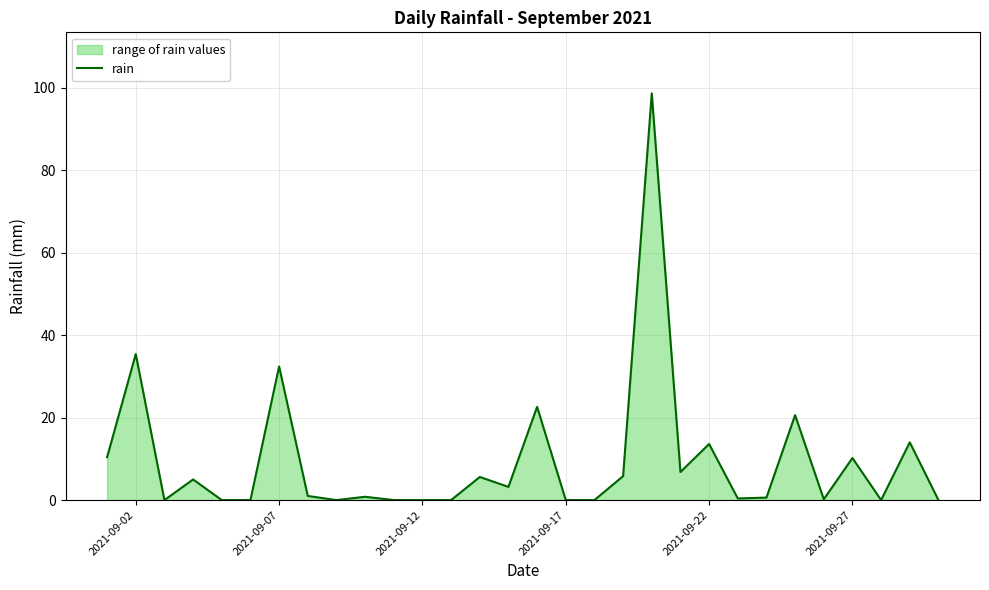

What is the maximum value shown in the chart?

98.6